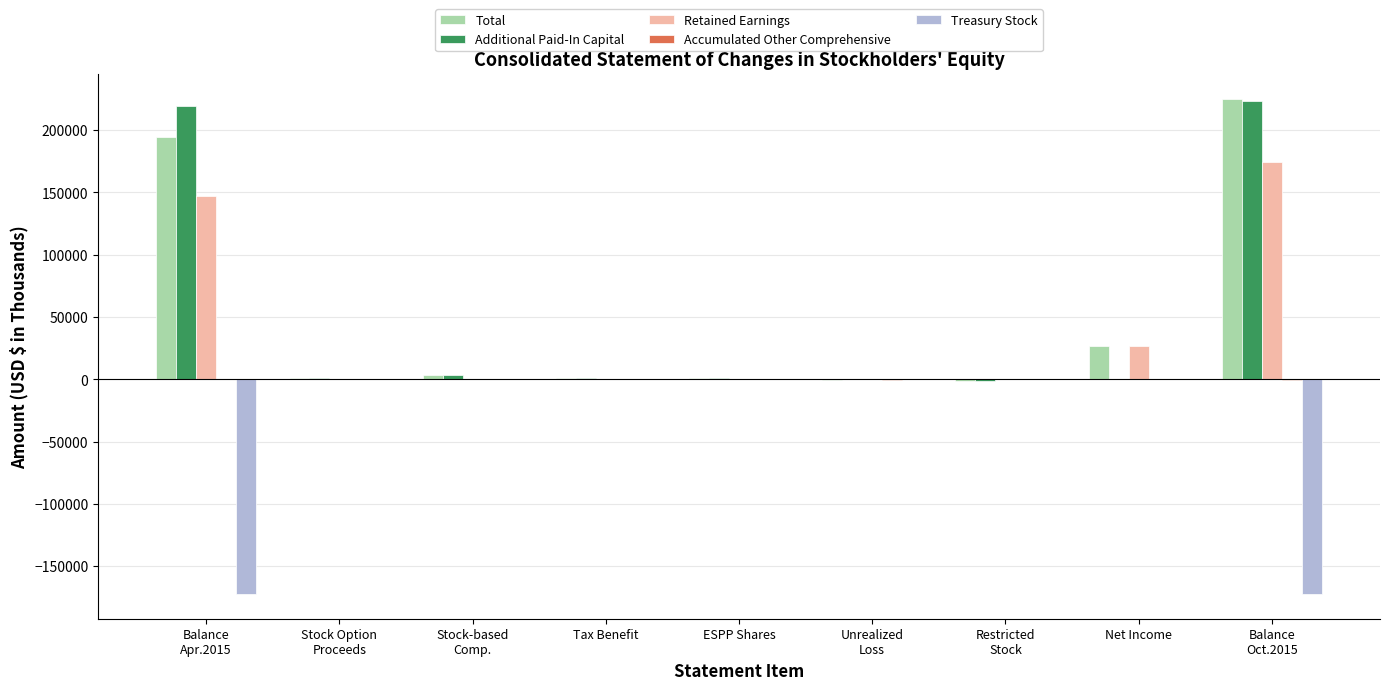

What is the sum of all Additional Paid-In Capital values?

447174